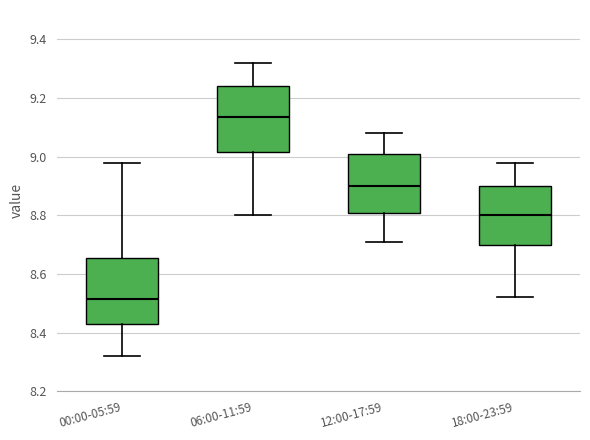

Where is the upper edge of the box for 00:00-05:59 on the y-axis? The values are not printed on the chart, so give them approximately, as read against the axis.

8.66